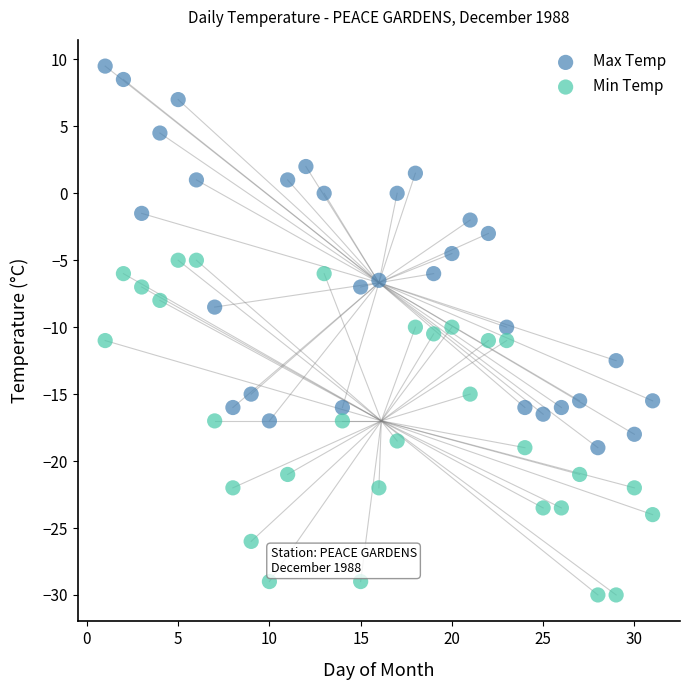

Which series contains the lowest Y value?

Min Temp